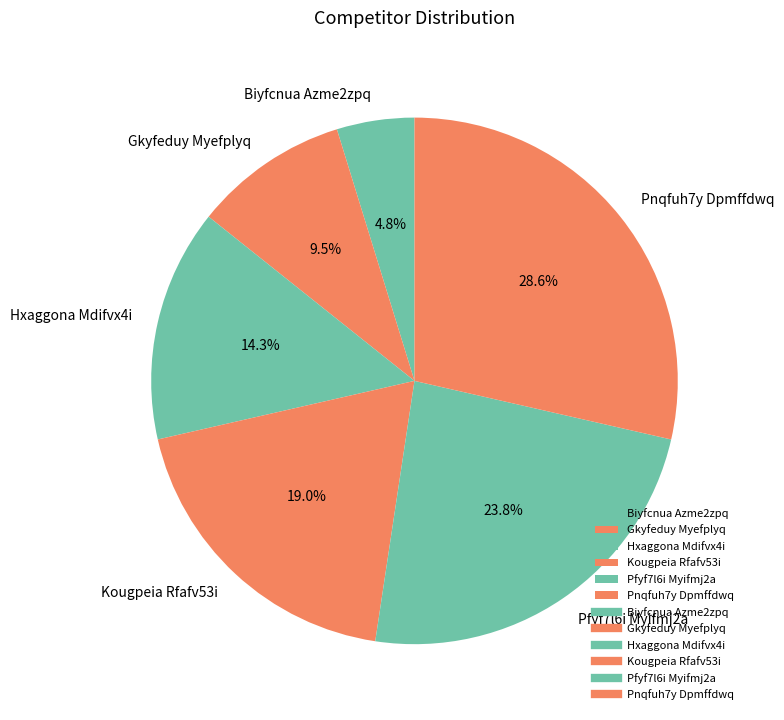

Is Biyfcnua Azme2zpq the majority of the pie?

No